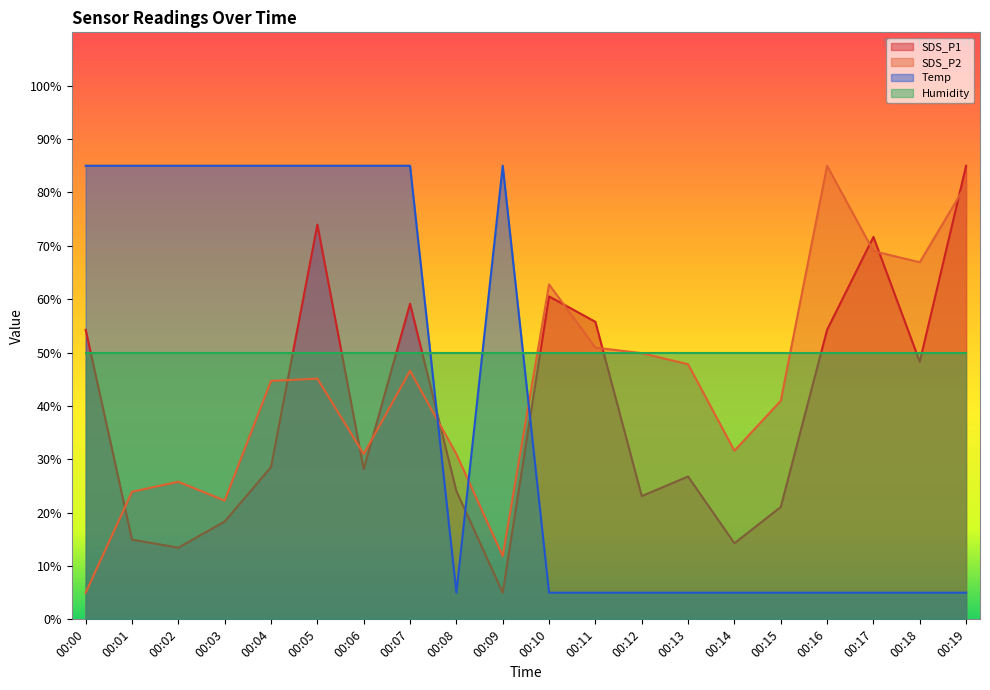

What value does the SDS_P1 series have at 00:08?

24.0